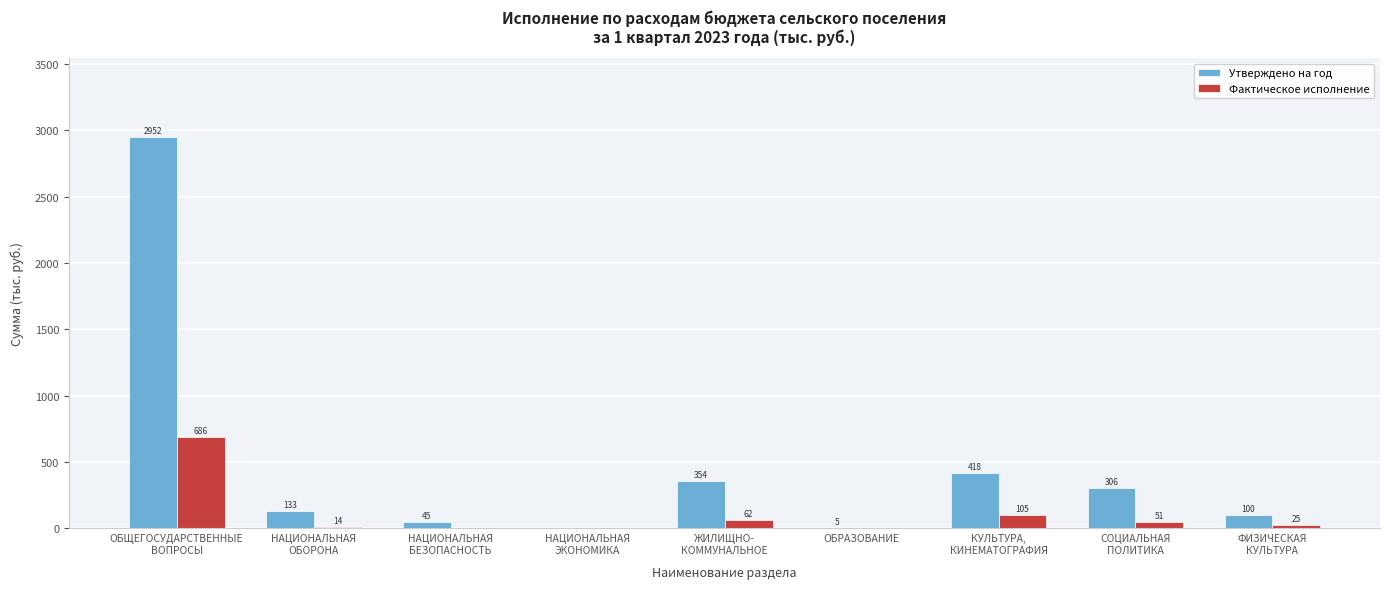

Which series has the largest total across all categories?

Утверждено на год